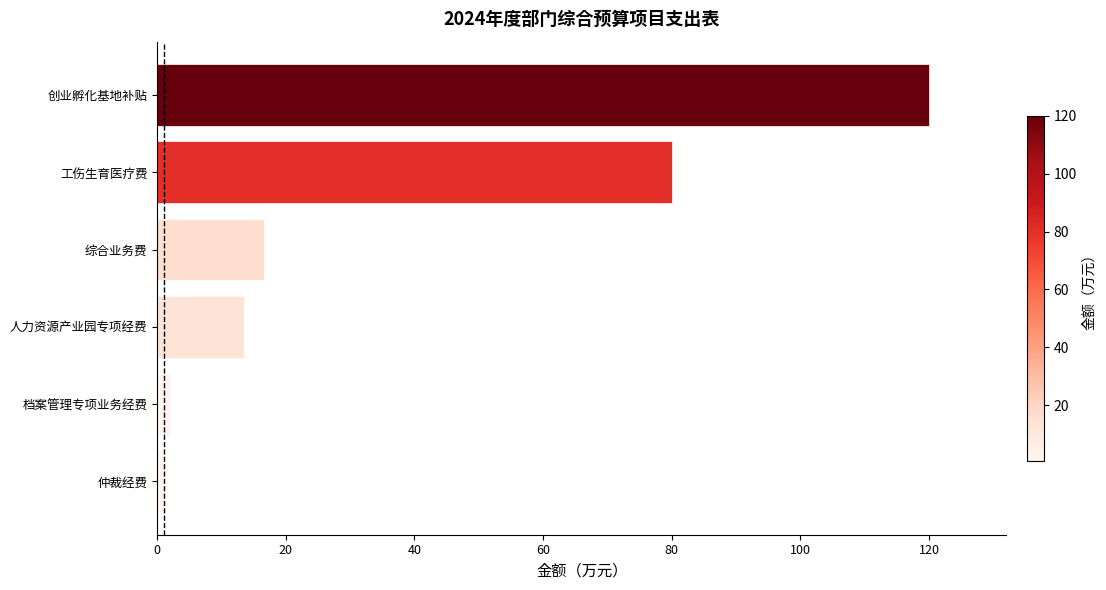

What is the ratio of the value at 工伤生育医疗费 to the value at 创业孵化基地补贴?

0.7